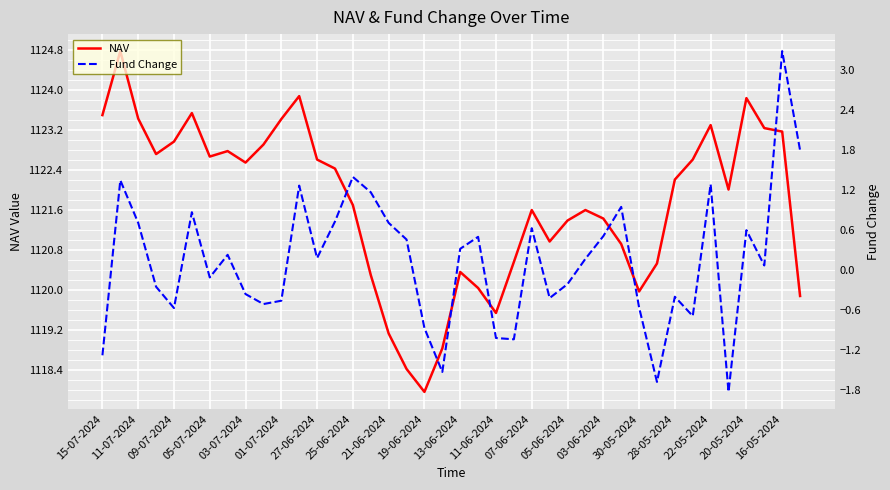

What is the label of the 1st point from the left?

15-07-2024